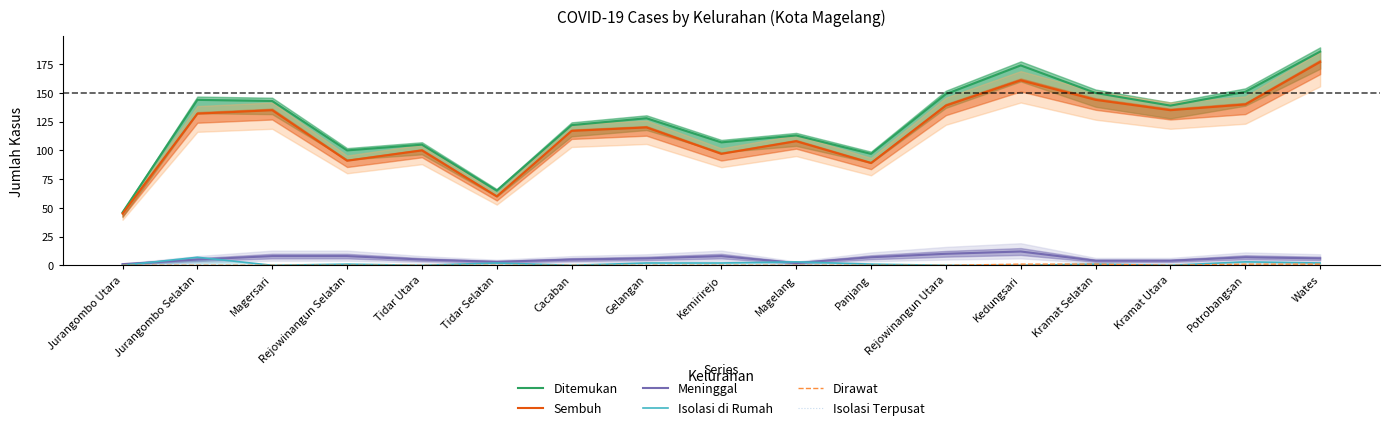

The Isolasi di Rumah series shows 1 at Tidar Selatan. True or false?

False